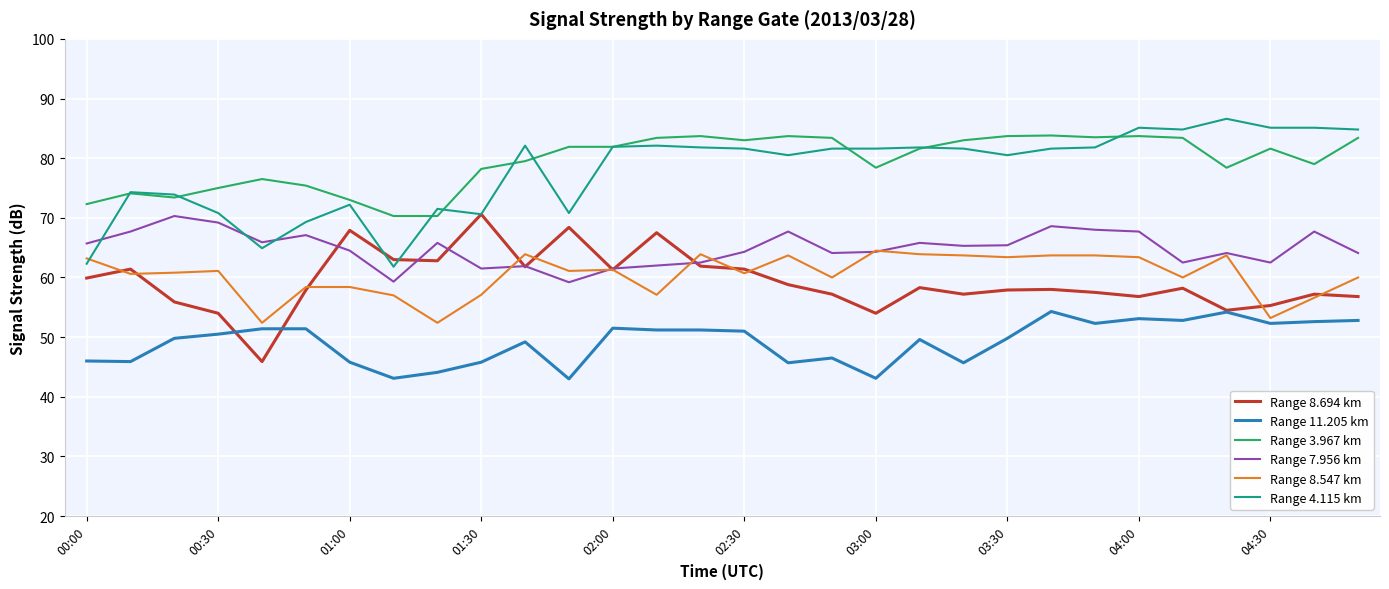

True or false: Range 11.205 km and Range 4.115 km intersect in this chart.

False